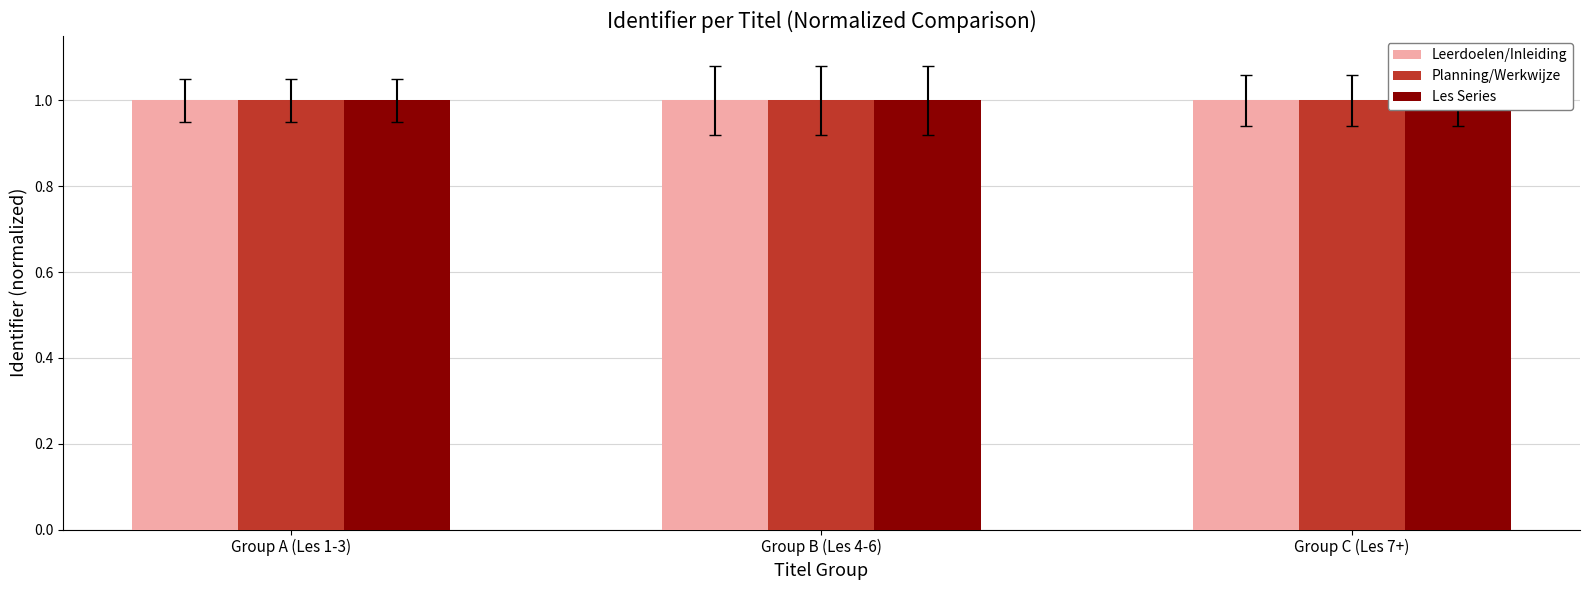

What is the label of the 3rd bar from the right?

Group A (Les 1-3)